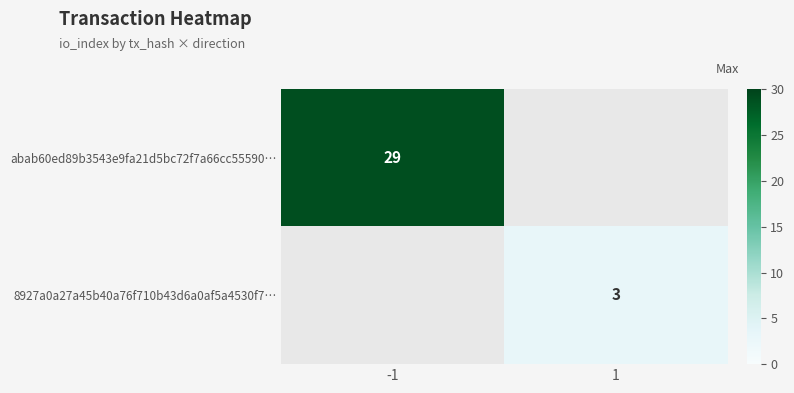

Which category has the lowest value across all series?

1